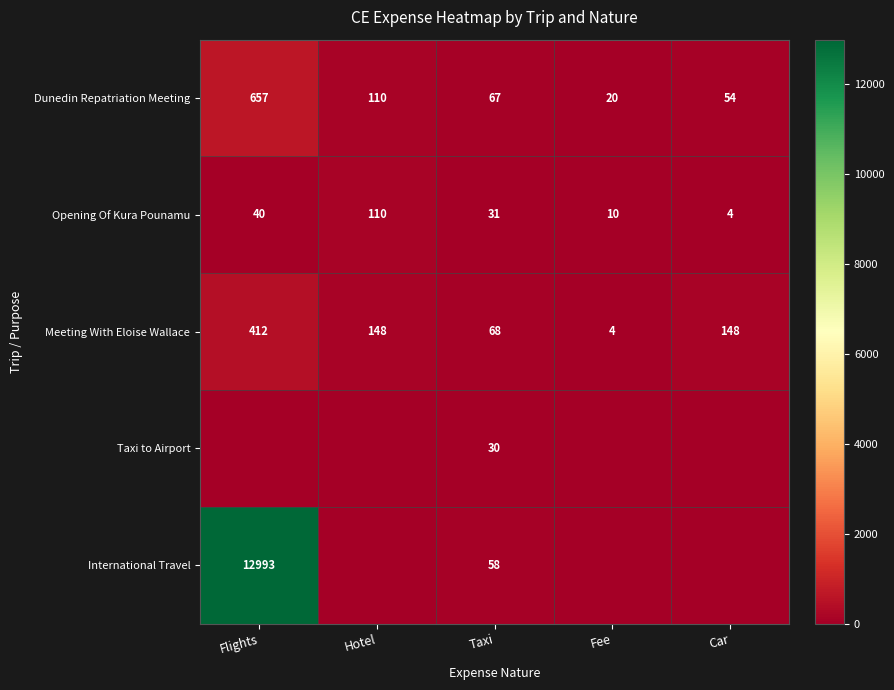

True or false: Opening Of Kura Pounamu has a value of 57 at Flights.

False